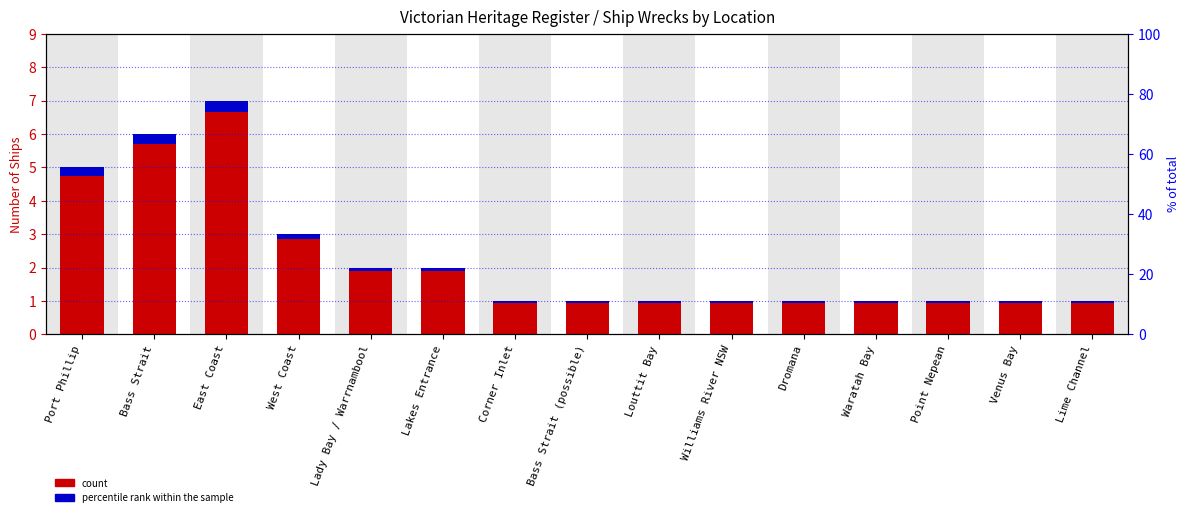

What is the spread (max minus min) of values at Corner Inlet?

1.0